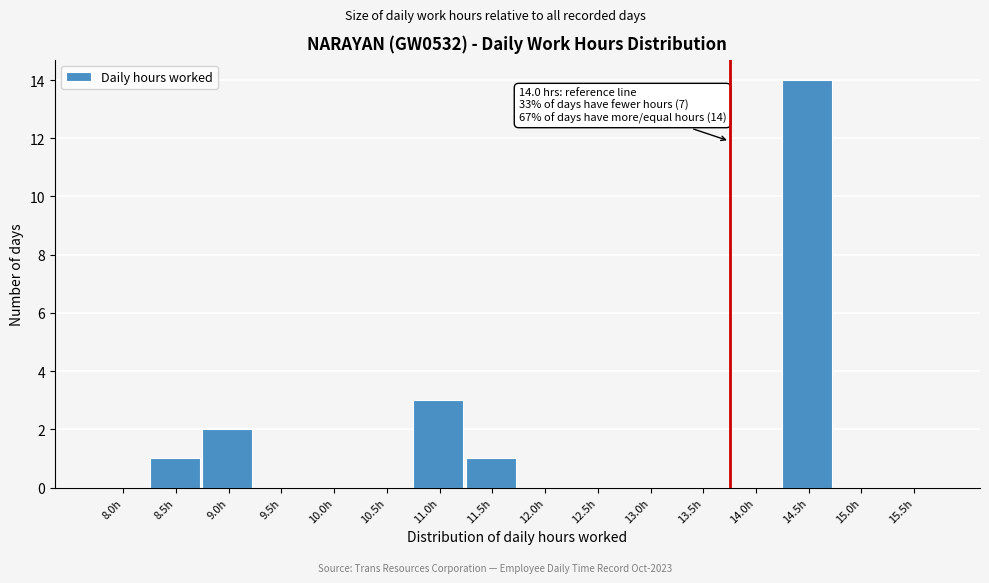

Reading right to left, what are all the values shown in this chart?

15.5h=0	15.0h=0	14.5h=14	14.0h=0	13.5h=0	13.0h=0	12.5h=0	12.0h=0	11.5h=1	11.0h=3	10.5h=0	10.0h=0	9.5h=0	9.0h=2	8.5h=1	8.0h=0